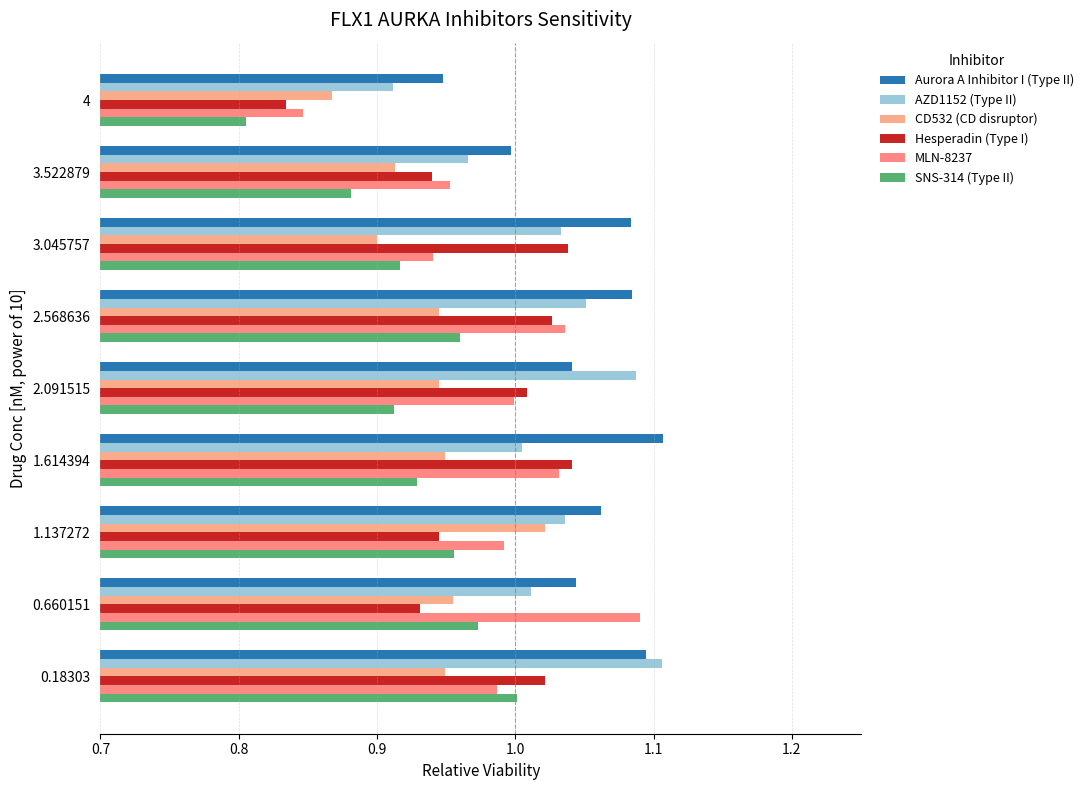

How many categories are shown in the chart?

9